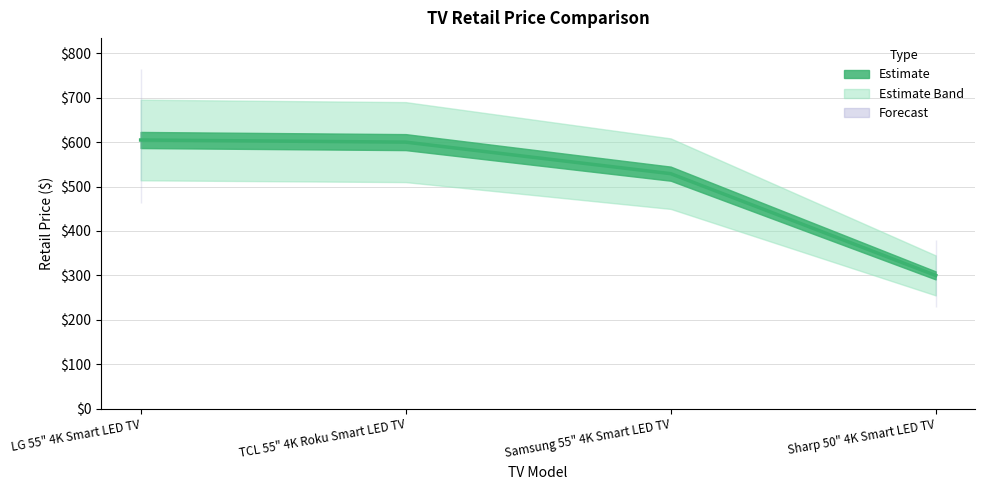

What is the minimum value shown in the chart?

300.0